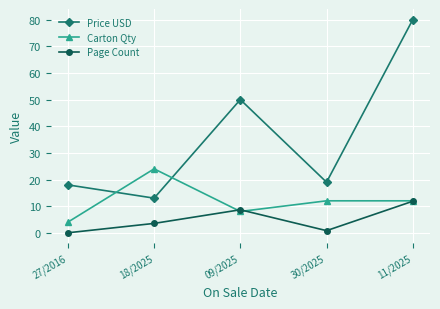

What is the value of the Price USD point at the 4th from the left?

19.0